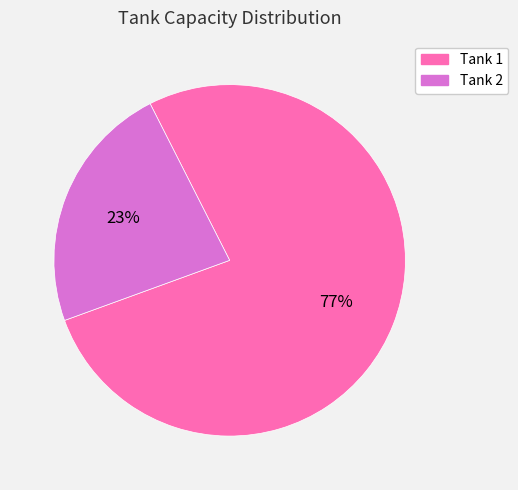

What percentage is the Tank 1 slice, to the nearest percent?

77%